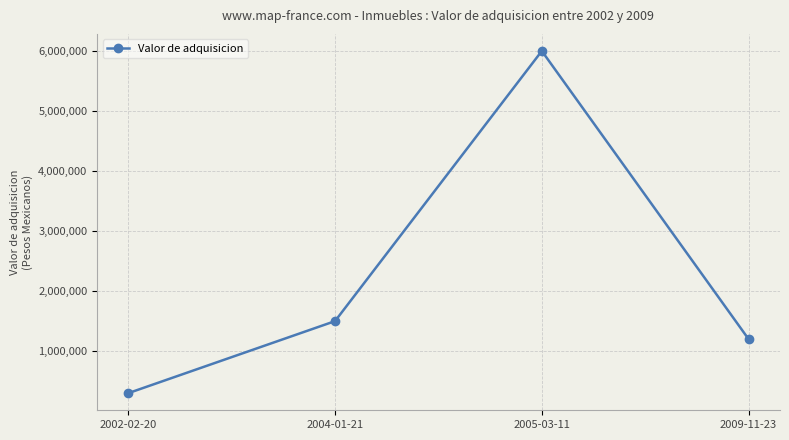

What is the difference between the values at 2005-03-11 and 2009-11-23?

4800000